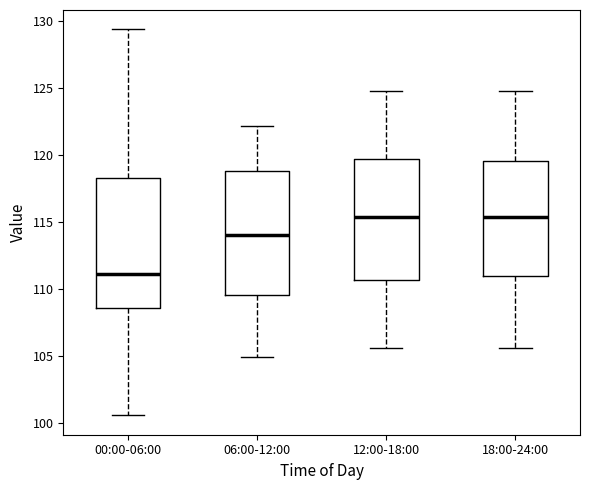

Where does the median line of the box for 06:00-12:00 sit on the y-axis? The values are not printed on the chart, so give them approximately, as read against the axis.

114.0